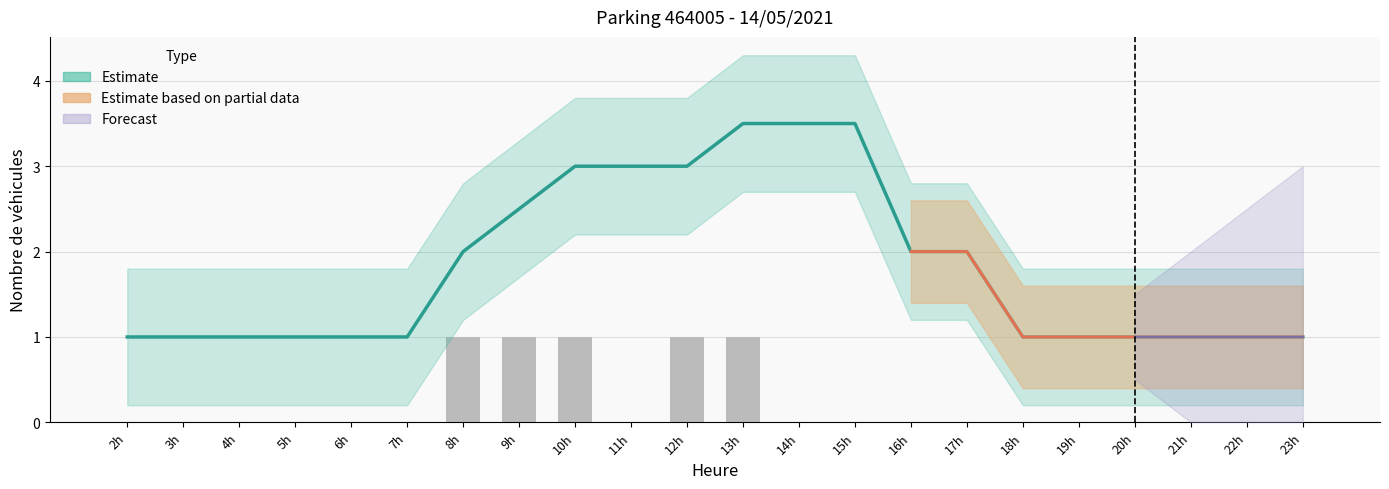

Are the bars grouped side by side (vs. stacked)?

Yes